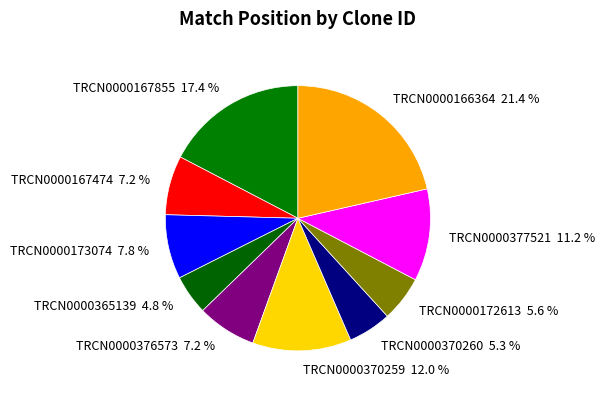

Is TRCN0000376573 the majority of the pie?

No